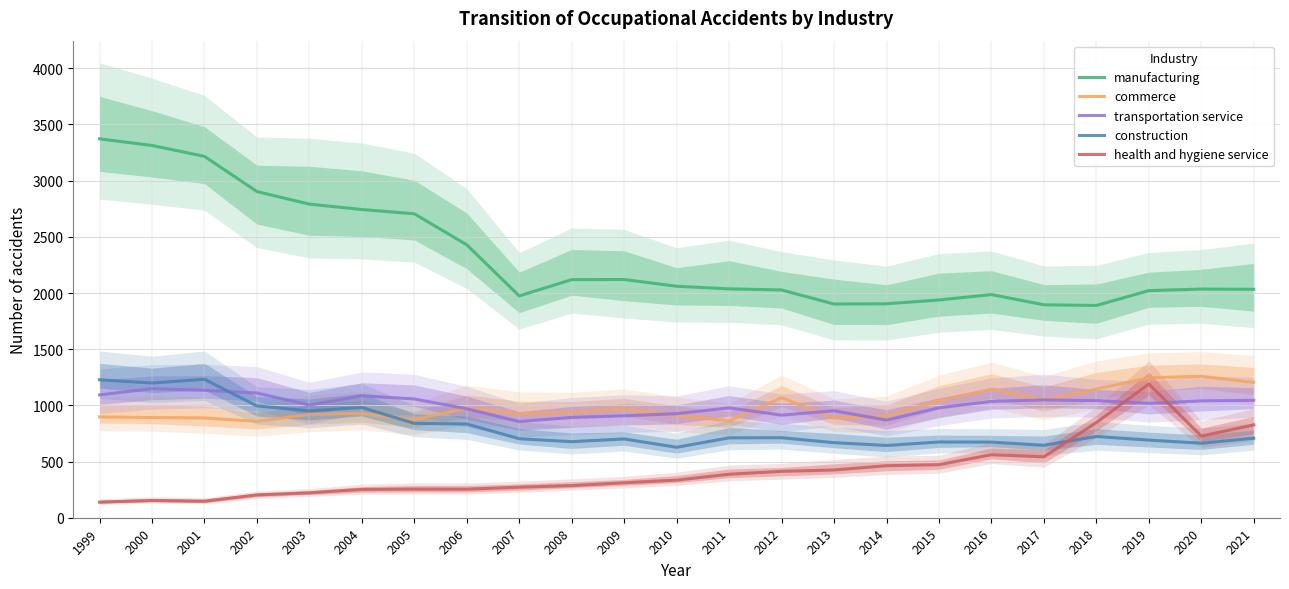

Is it true that construction equals 673 at 2016?

True